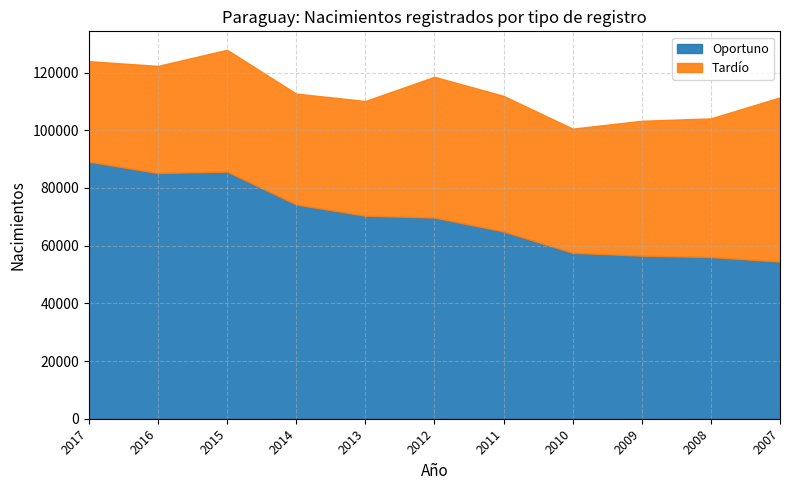

Rank the series by their average value, from highest to lowest.

Oportuno, Tardío